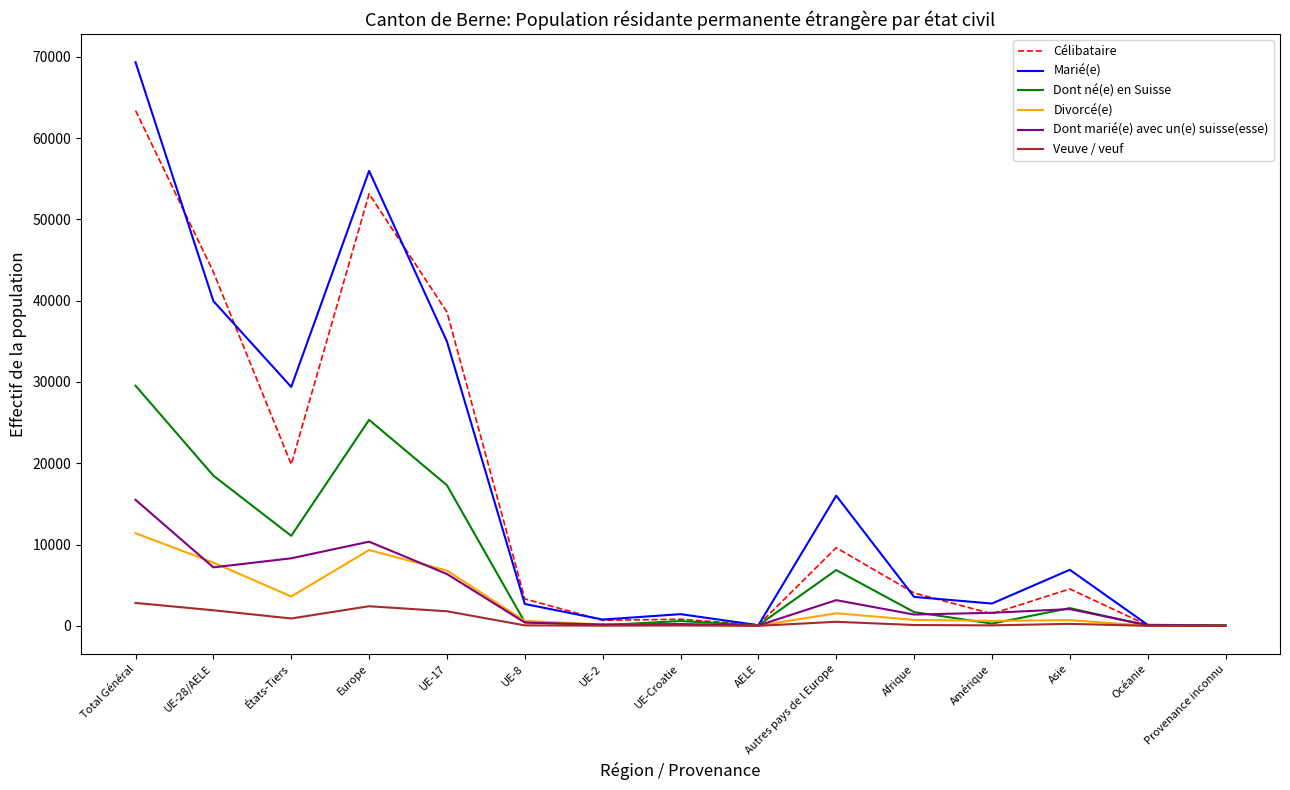

What is the difference between the maximum and minimum values in the Marié(e) series?

69287